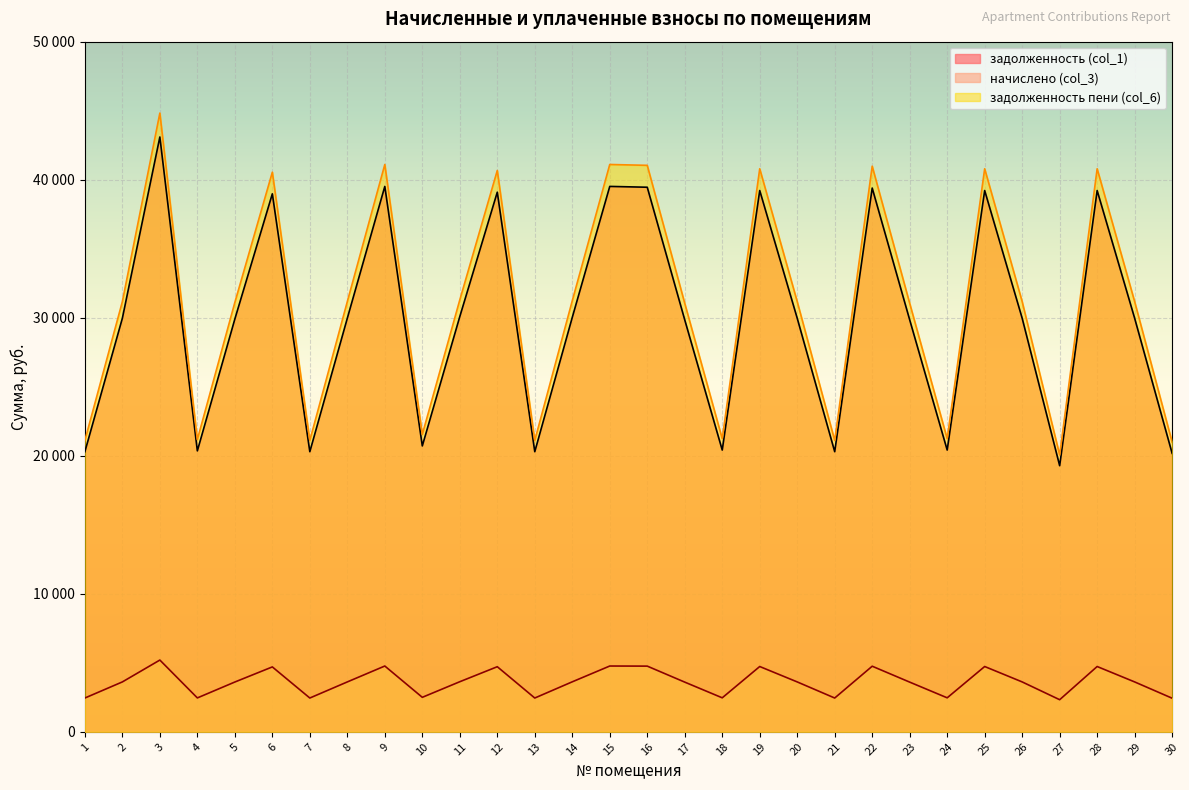

Rank the categories by задолженность (col_1) value from lowest to highest.

27, 30, 1, 7, 13, 21, 4, 18, 24, 10, 17, 23, 5, 2, 8, 20, 26, 29, 14, 11, 6, 12, 19, 25, 28, 22, 16, 9, 15, 3